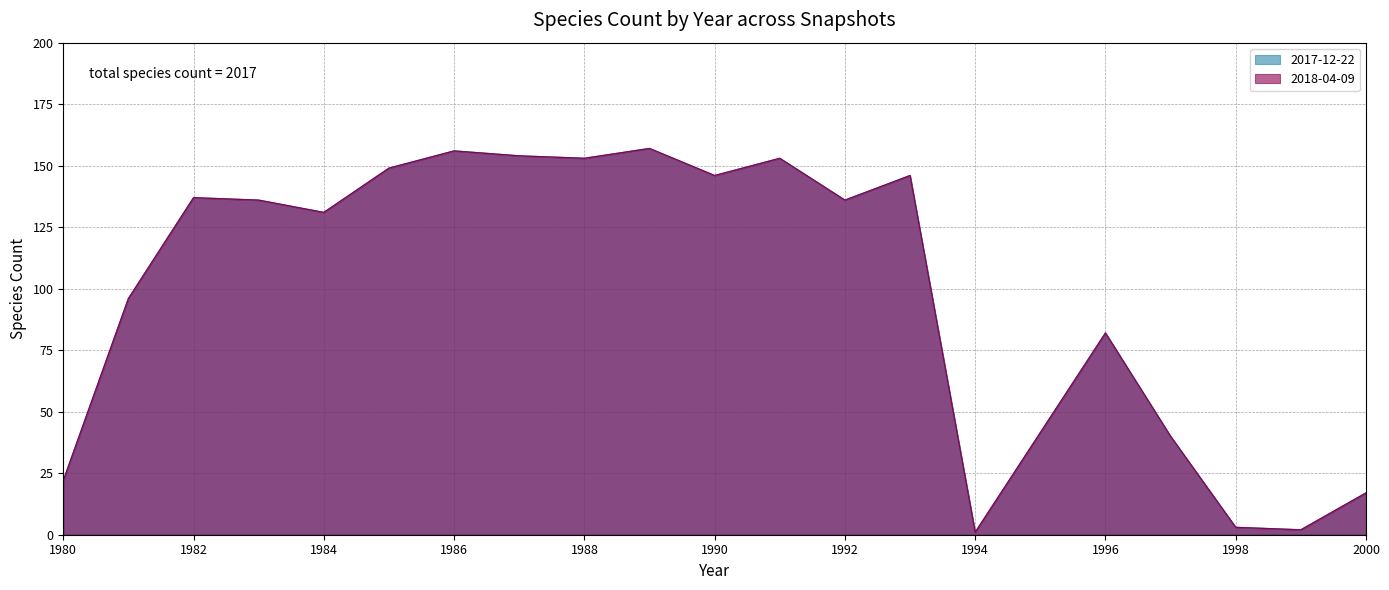

True or false: 2017-12-22 and 2018-04-09 intersect in this chart.

False